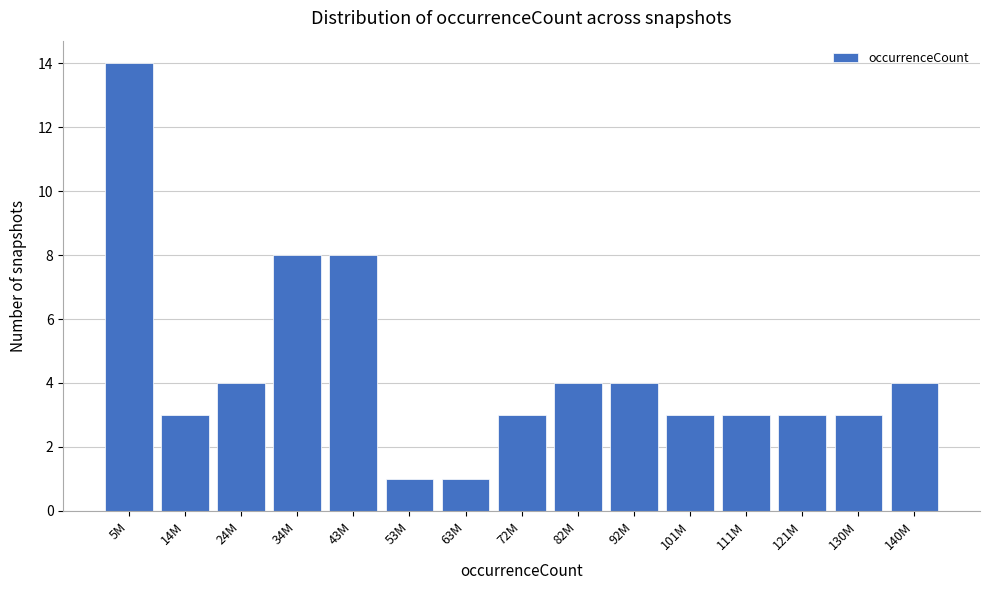

Reading left to right, list all the values displayed in this chart.

14	3	4	8	8	1	1	3	4	4	3	3	3	3	4